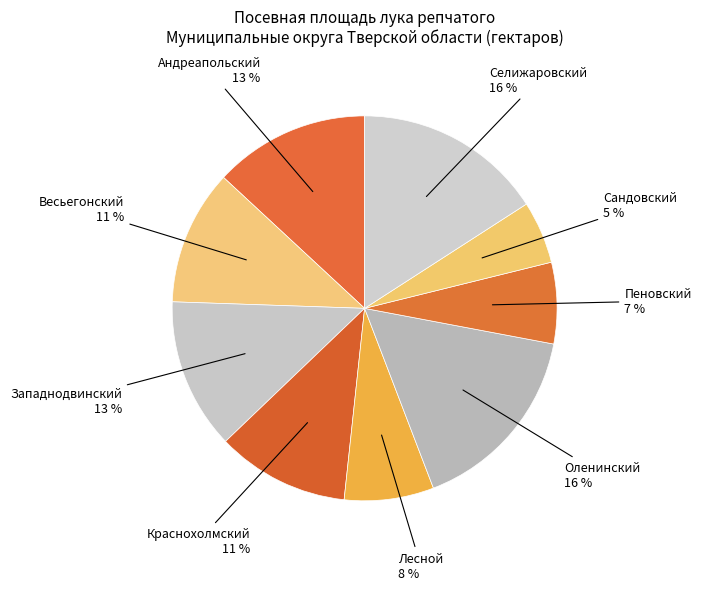

How many segments does this pie chart have?

9